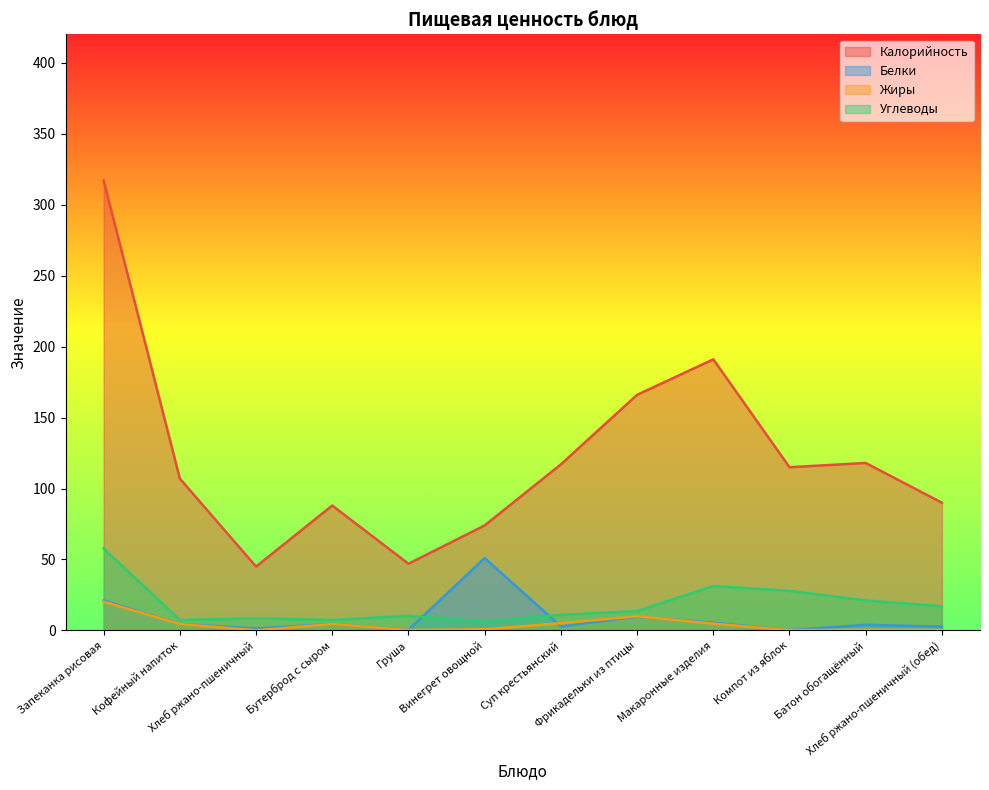

How many lines are shown in the chart?

4